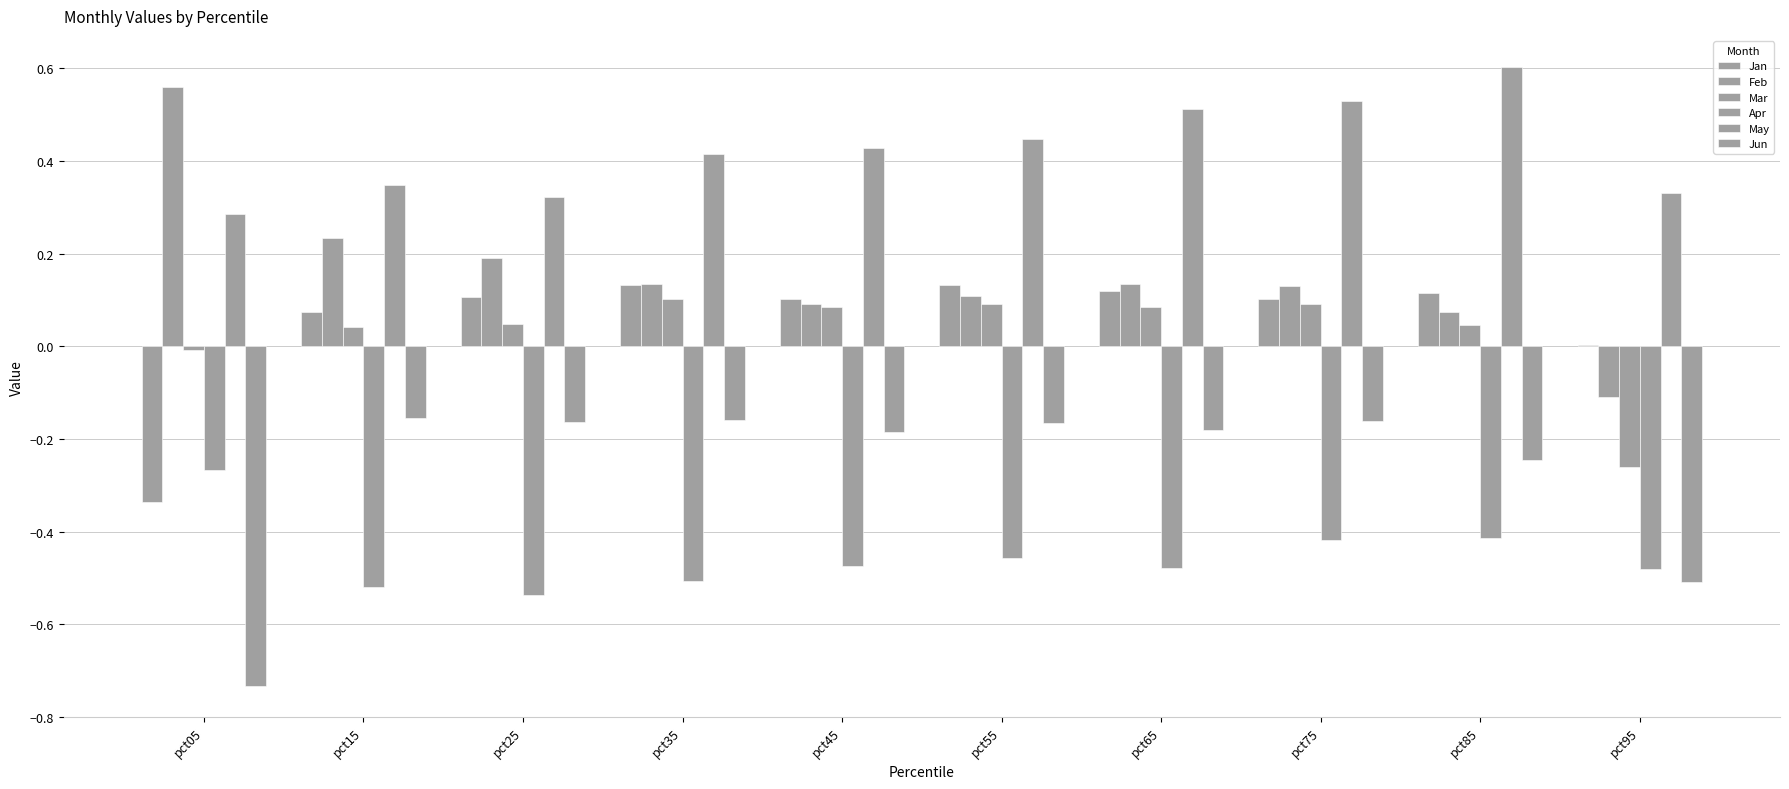

Reading left to right, transcribe all the data shown in this chart.

Jan: -0.3	0.1	0.1	0.1	0.1	0.1	0.1	0.1	0.1	0.0
Feb: 0.6	0.2	0.2	0.1	0.1	0.1	0.1	0.1	0.1	-0.1
Mar: -0.0	0.0	0.0	0.1	0.1	0.1	0.1	0.1	0.0	-0.3
Apr: -0.3	-0.5	-0.5	-0.5	-0.5	-0.5	-0.5	-0.4	-0.4	-0.5
May: 0.3	0.3	0.3	0.4	0.4	0.4	0.5	0.5	0.6	0.3
Jun: -0.7	-0.2	-0.2	-0.2	-0.2	-0.2	-0.2	-0.2	-0.2	-0.5